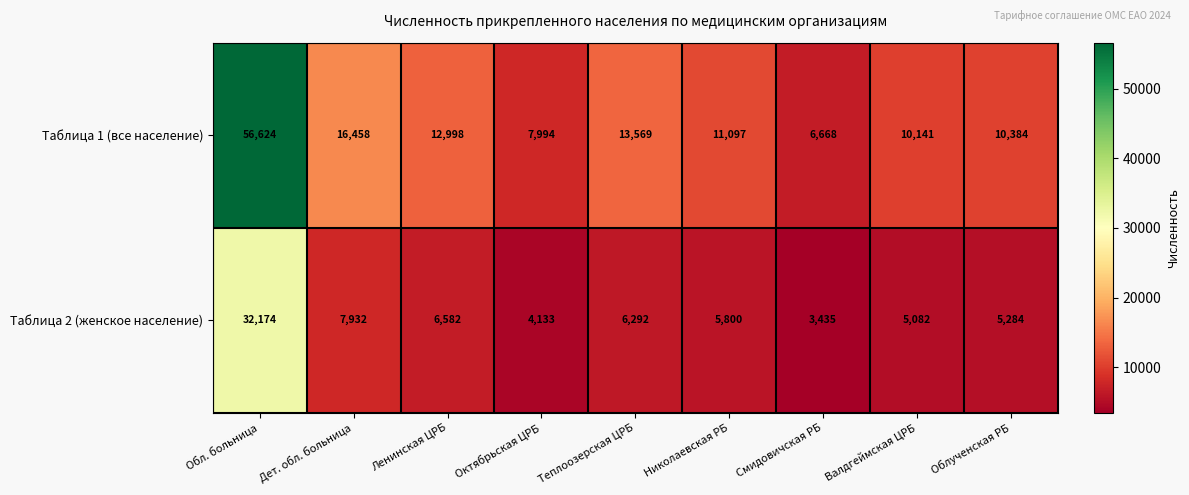

Count the number of data series in this chart.

2